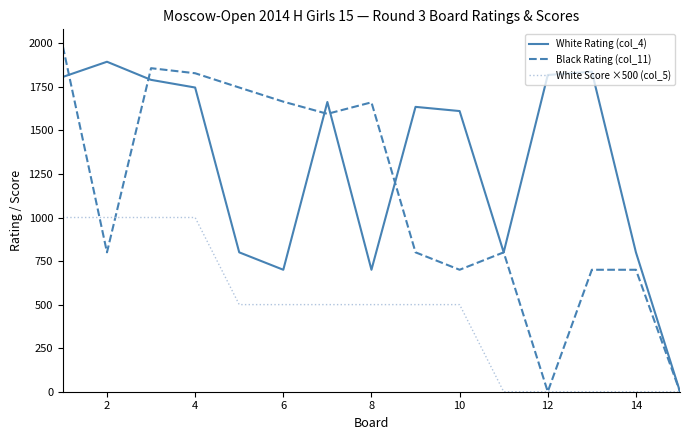

Rank the series by their average value, from lowest to highest.

White Score ×500 (col_5), Black Rating (col_11), White Rating (col_4)